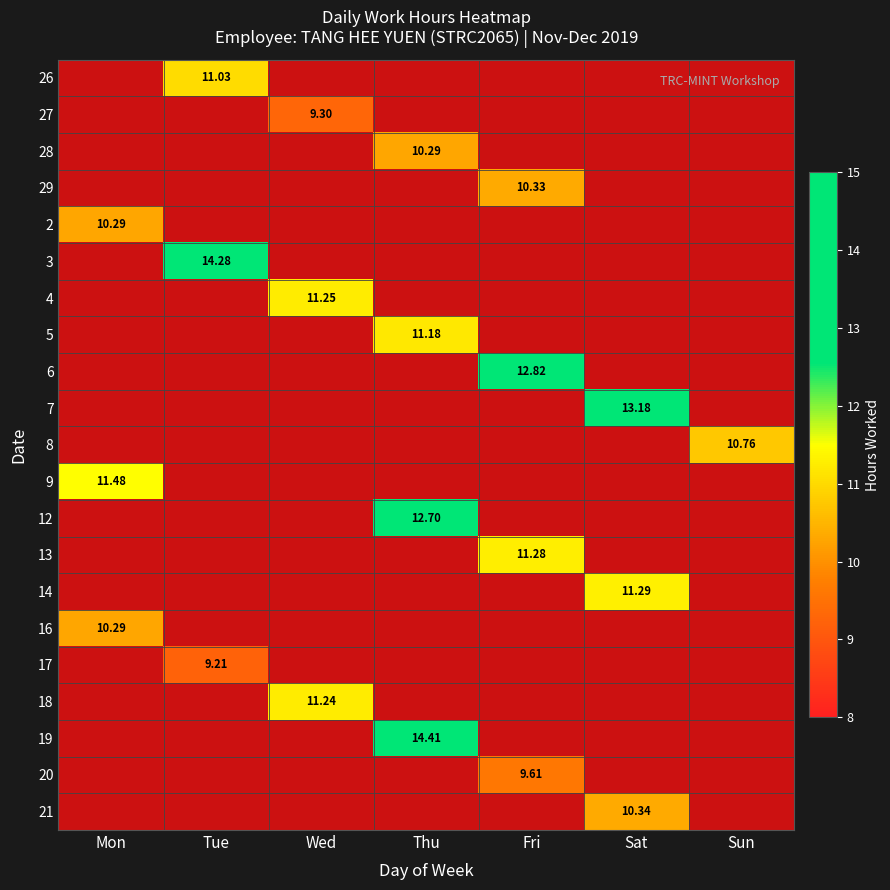

How many values in the 12 series exceed 12?

1